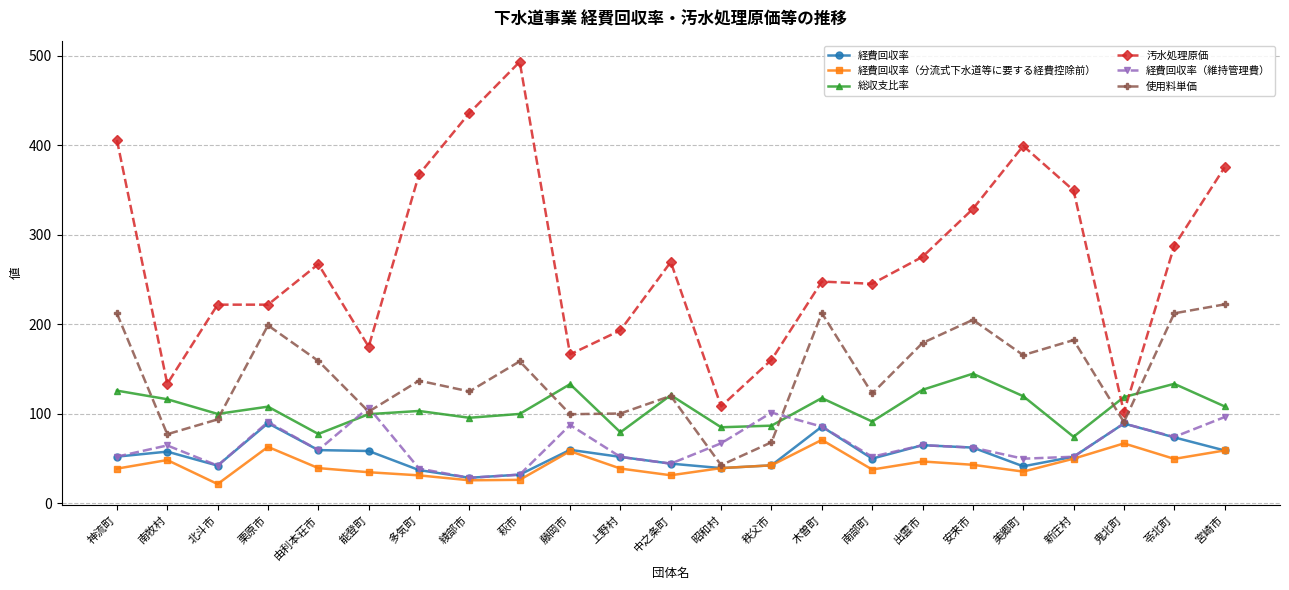

At which category does 総収支比率 reach its first local valley?

北斗市